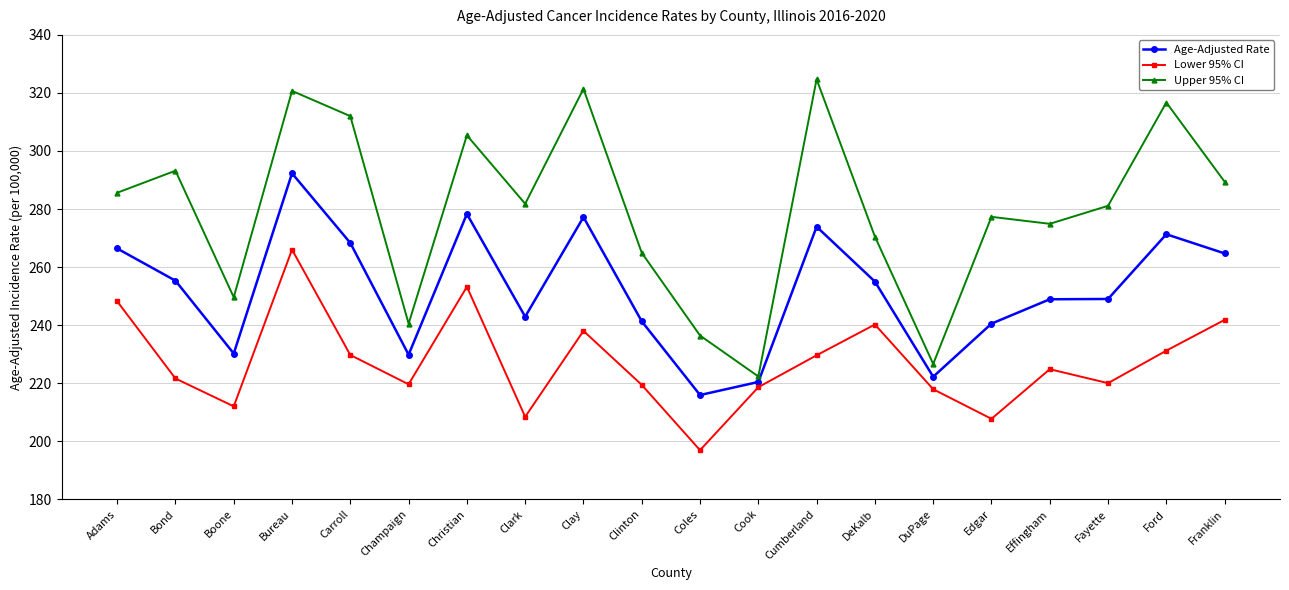

Rank the series by their maximum value, from lowest to highest.

Lower 95% CI, Age-Adjusted Rate, Upper 95% CI